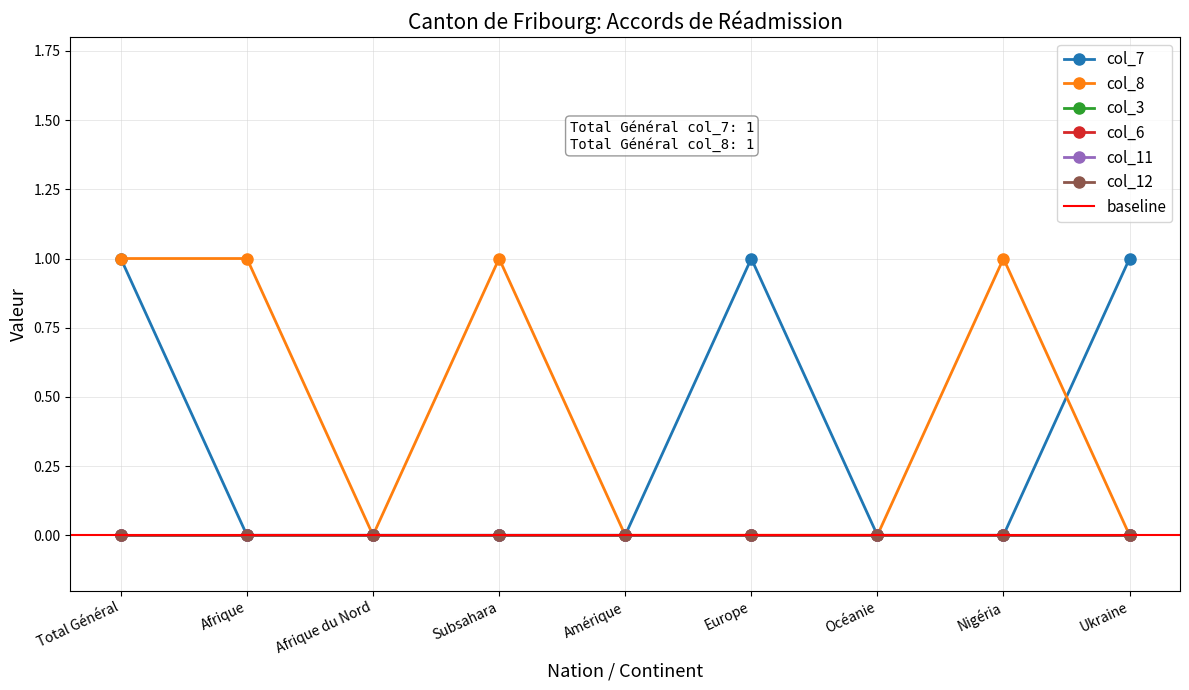

True or false: col_12 and col_7 cross at least once.

False